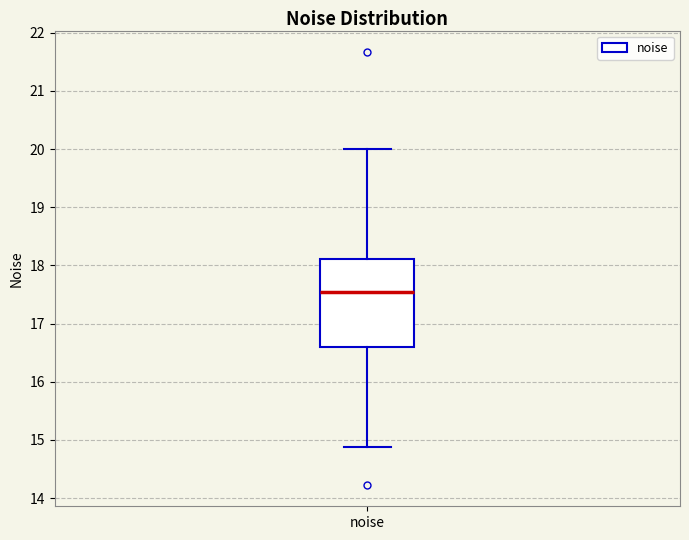

Where does the upper whisker of the box for noise end on the y-axis? The values are not printed on the chart, so give them approximately, as read against the axis.

20.0